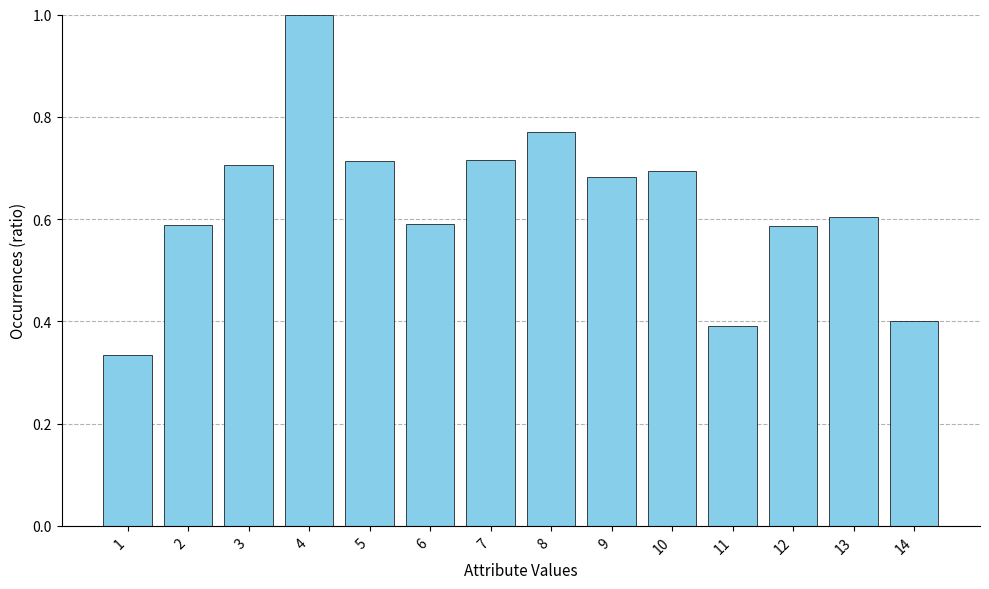

Which label corresponds to the smallest value in the chart?

1